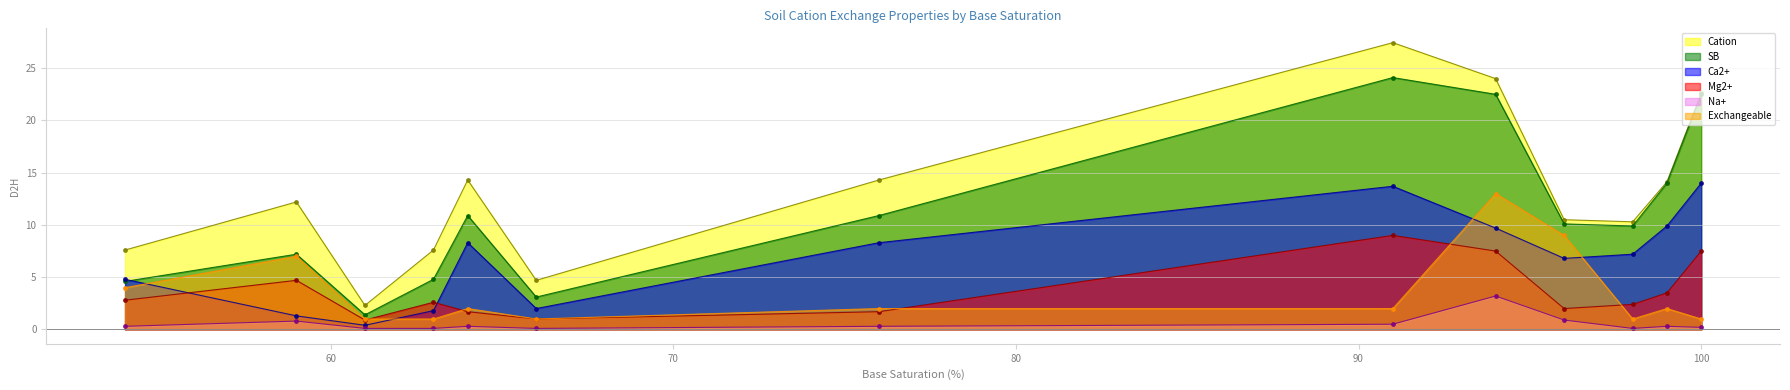

True or false: Mg2+ and SB cross at least once.

False